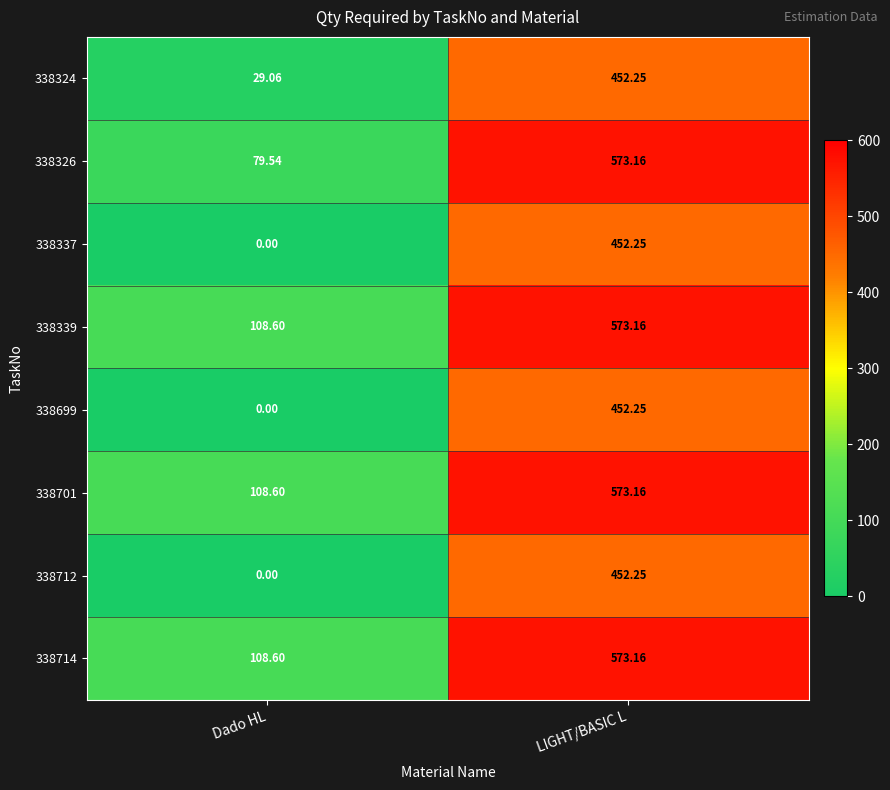

At which category is the sum across all series the highest?

LIGHT/BASIC L